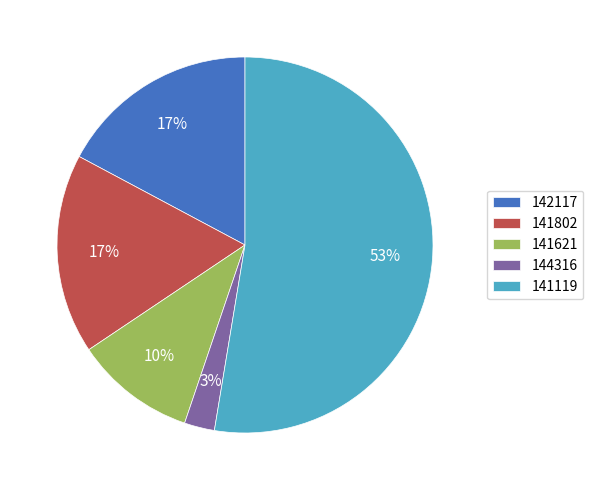

To the nearest percent, what is the combined percentage of 141119 and 141621?

63%